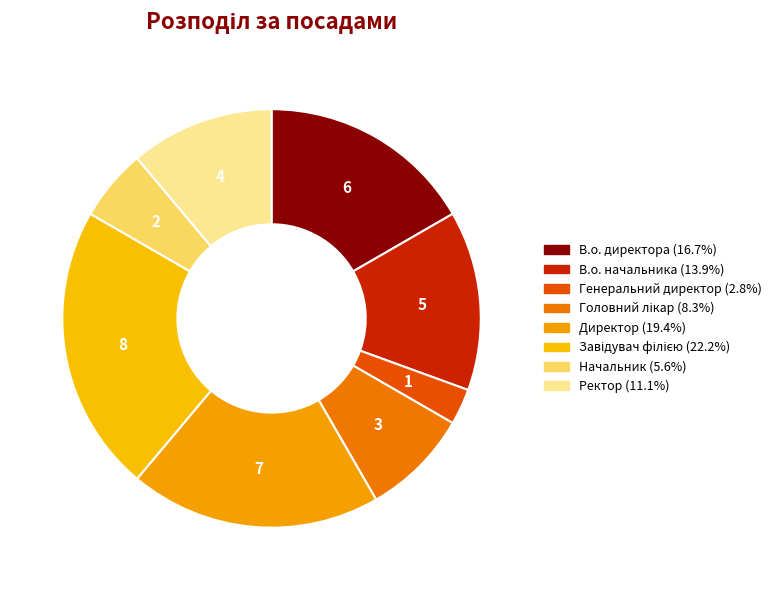

How many segments does this pie chart have?

8